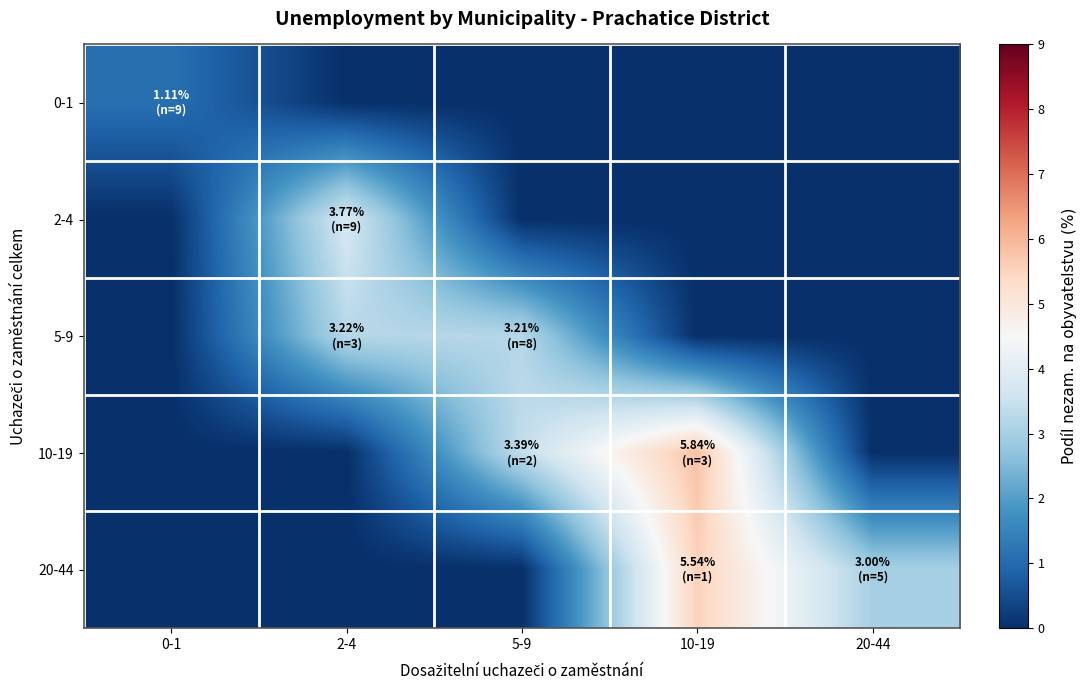

At which category is the sum across all series the highest?

10-19